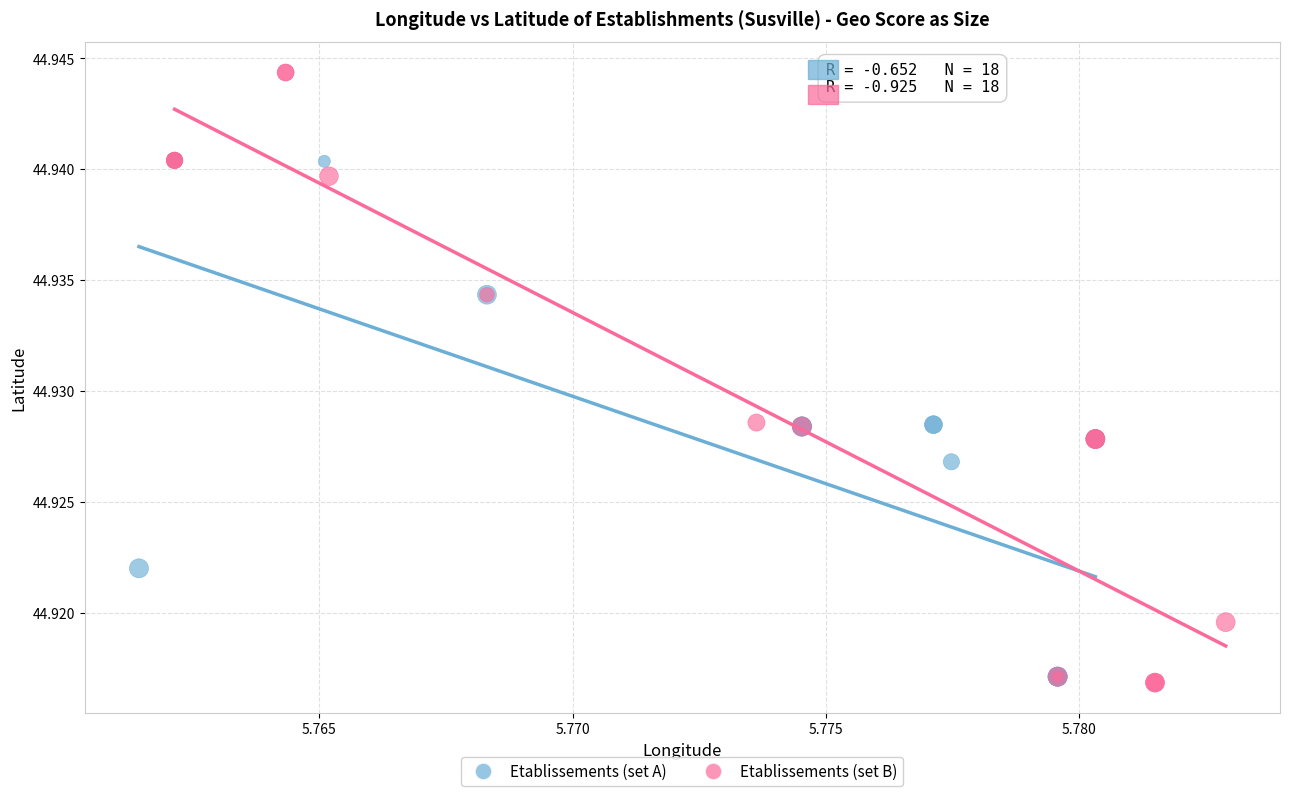

Which series has the largest Y range (max minus min)?

Etablissements (set B)